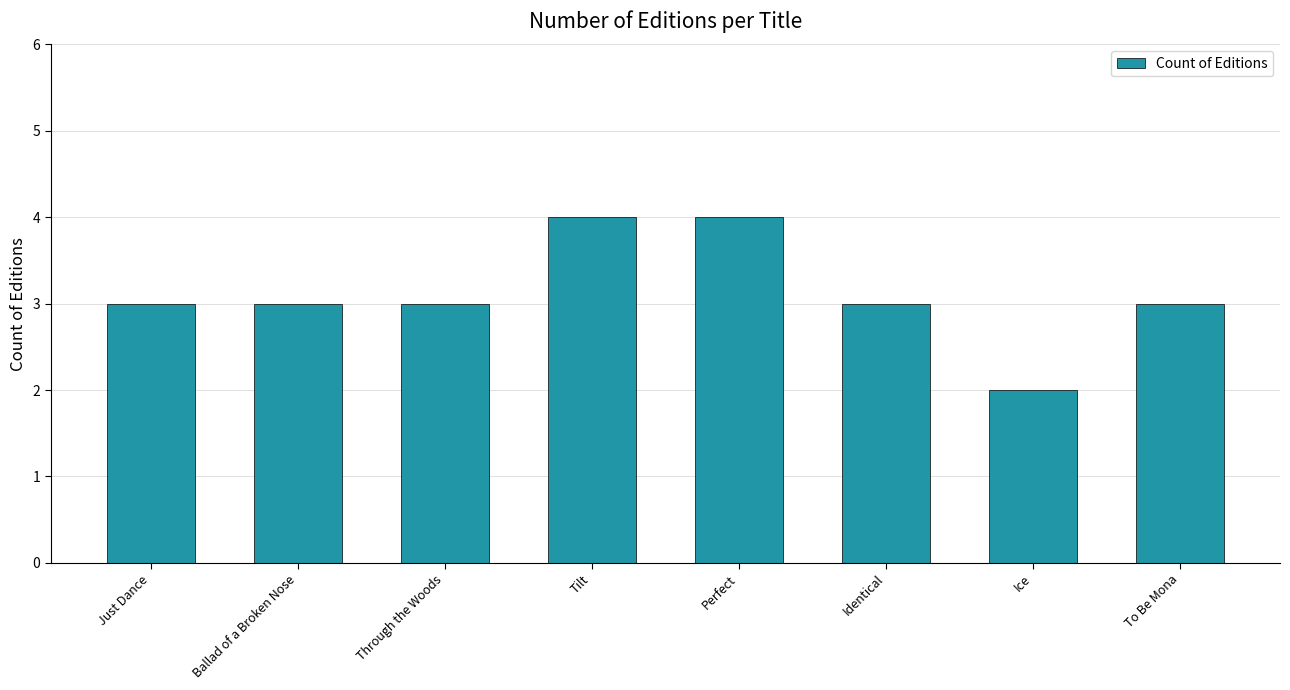

What is the sum of the values at Tilt and Perfect?

8